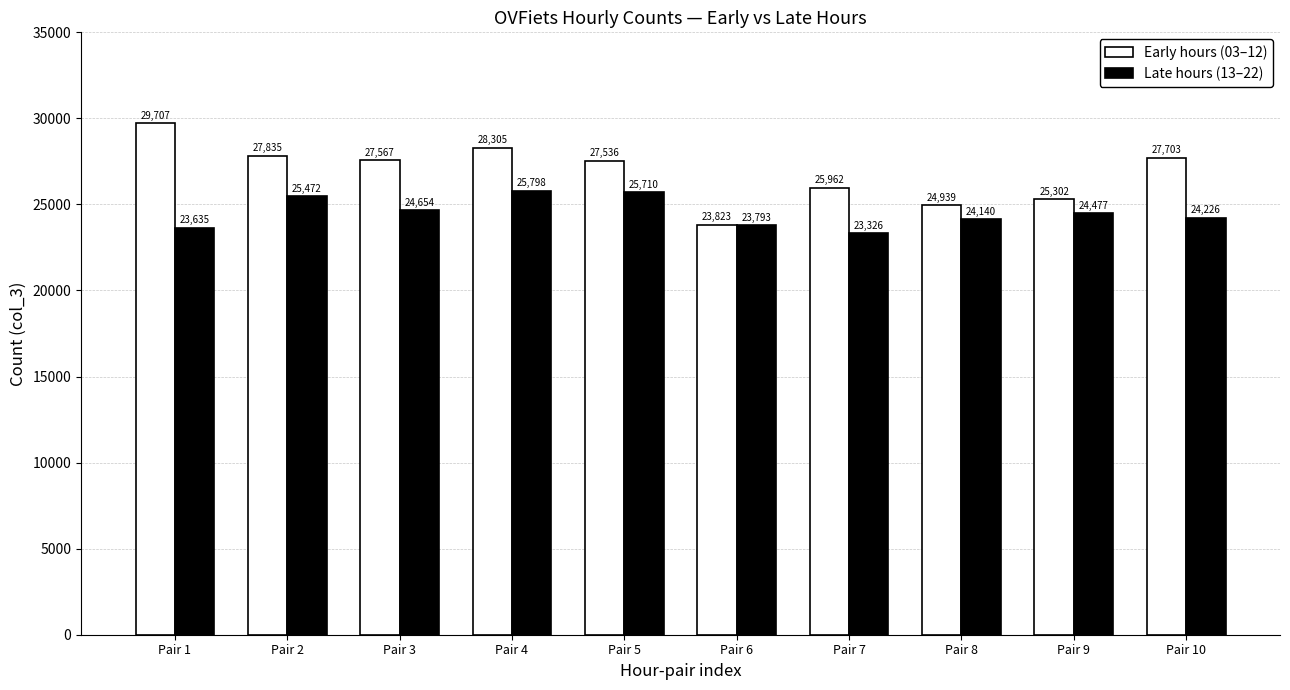

At which category is the sum across all series the highest?

Pair 4